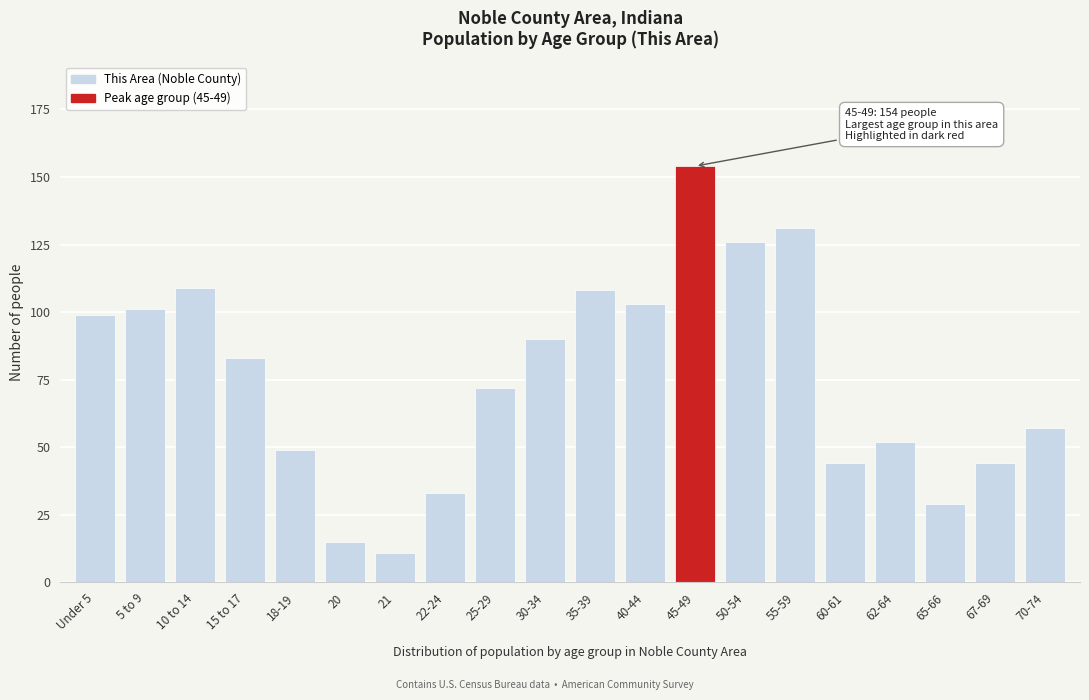

Reading left to right, what are all the values shown in this chart?

Under 5=99	5 to 9=101	10 to 14=109	15 to 17=83	18-19=49	20=15	21=11	22-24=33	25-29=72	30-34=90	35-39=108	40-44=103	45-49=154	50-54=126	55-59=131	60-61=44	62-64=52	65-66=29	67-69=44	70-74=57